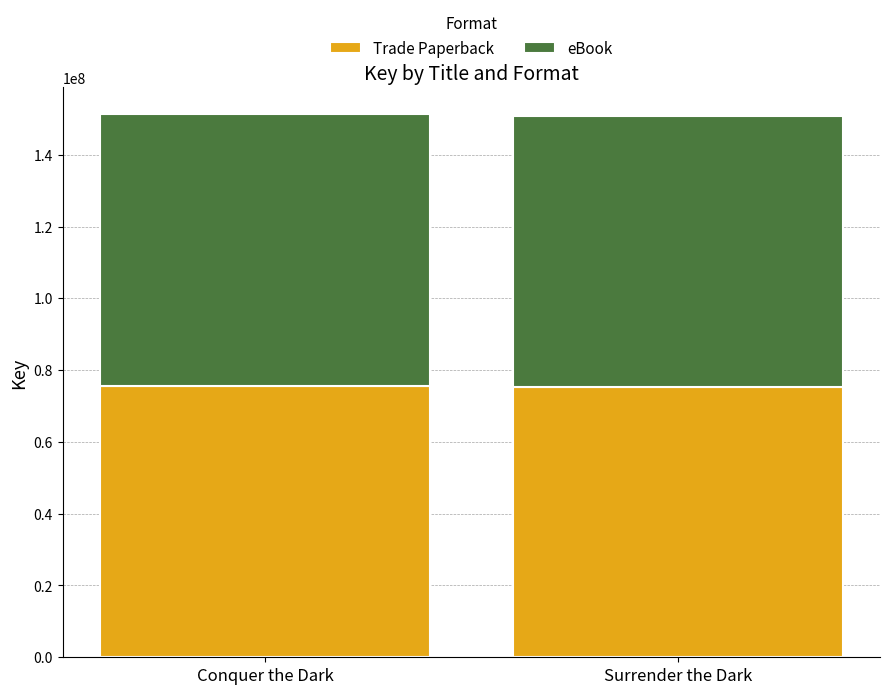

What is the sum of all Trade Paperback values?

151026468